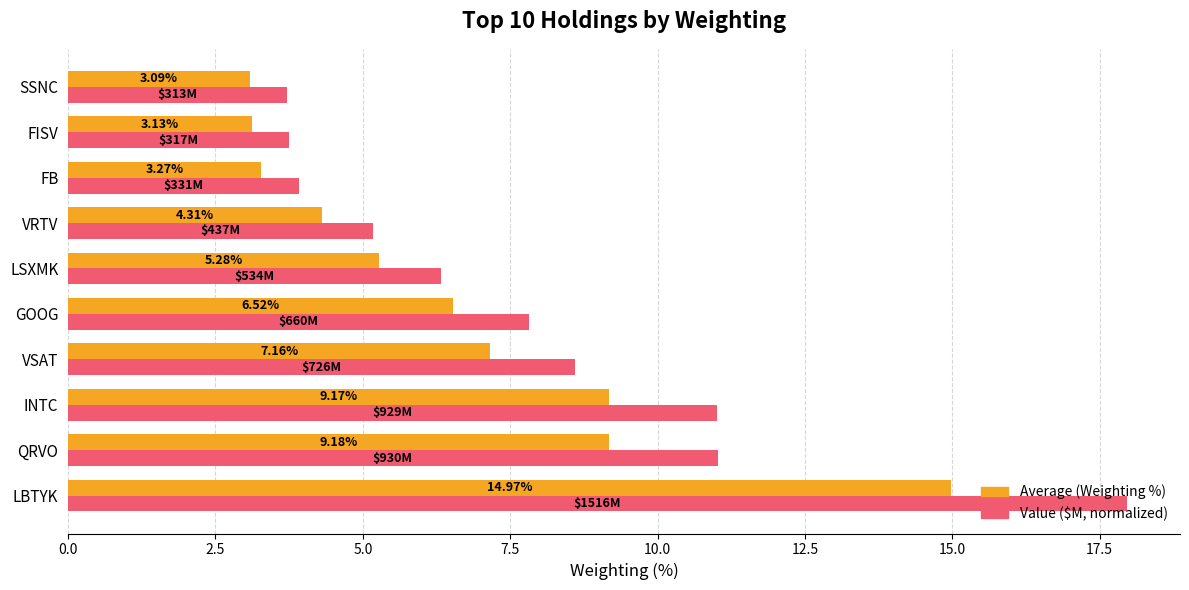

At which category is the sum across all series the highest?

LBTYK